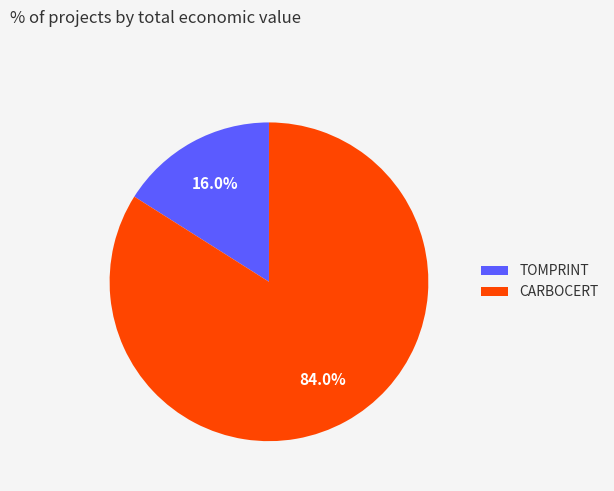

Which category has the biggest portion of the pie?

CARBOCERT